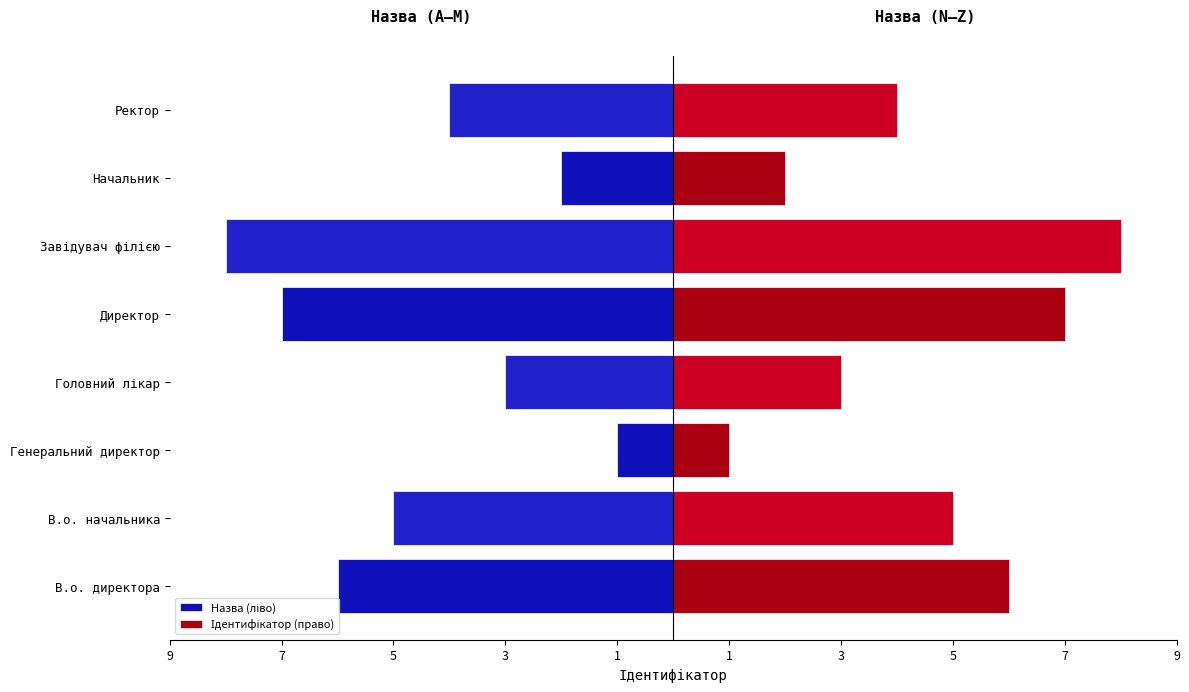

What are all the series names shown in the legend?

Назва (ліво), Ідентифікатор (право)